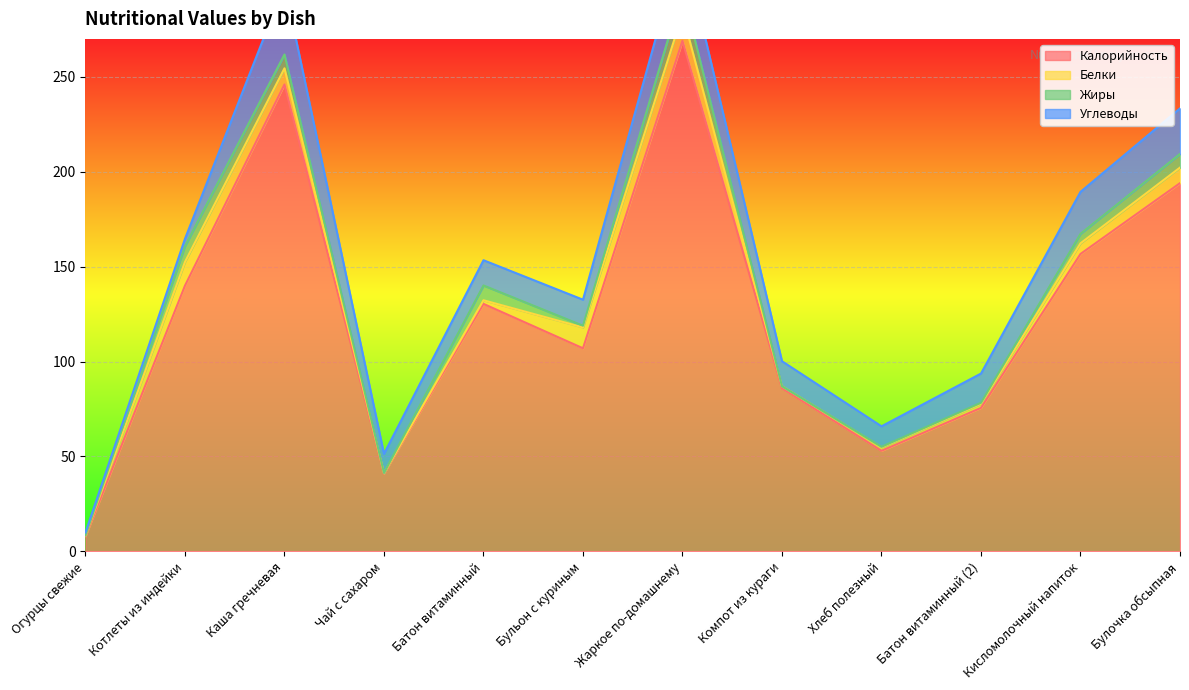

What is the difference between the maximum and minimum values in the Жиры series?

12.3